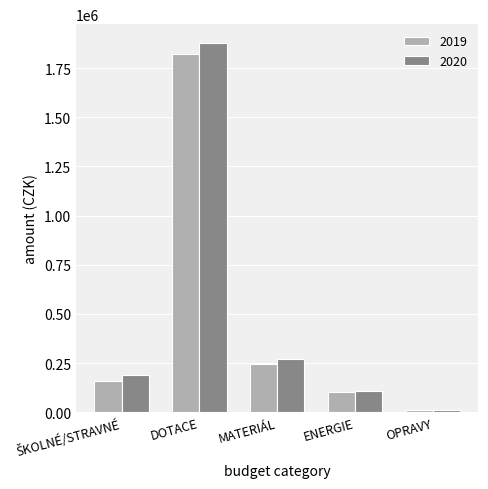

True or false: 2020 has a value of 550789 at DOTACE.

False